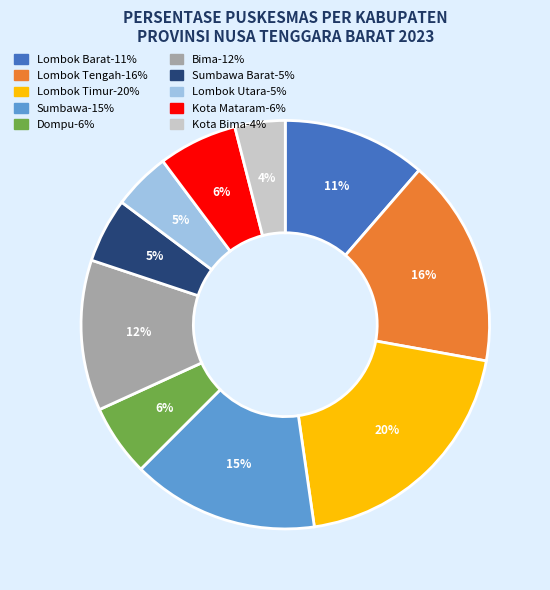

Count the number of slices in the pie.

10